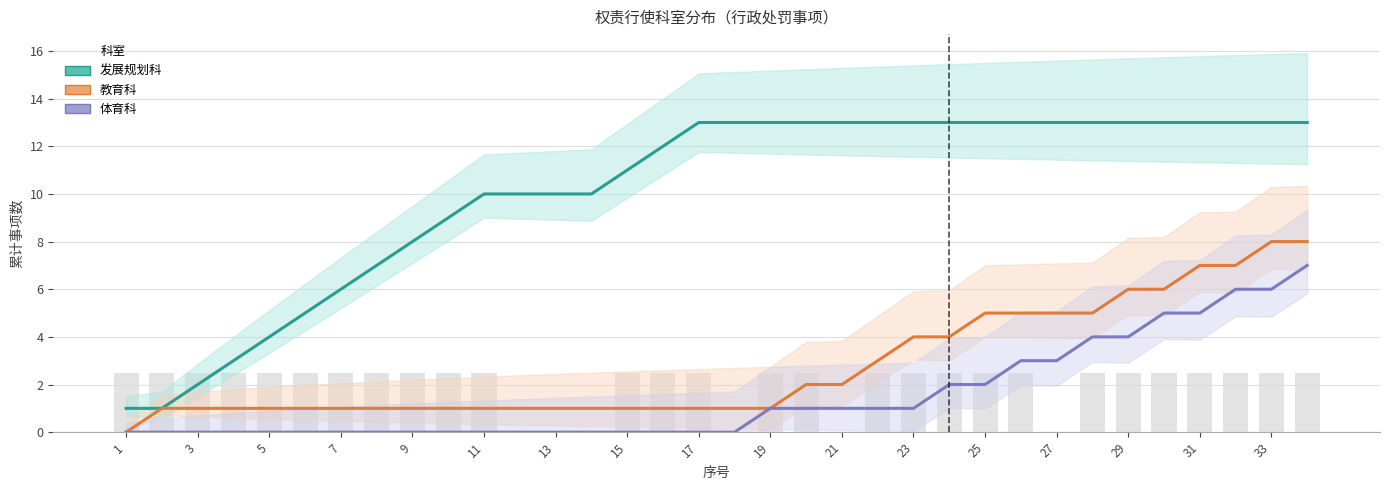

How many values in the 教育科 series are below 1?

1